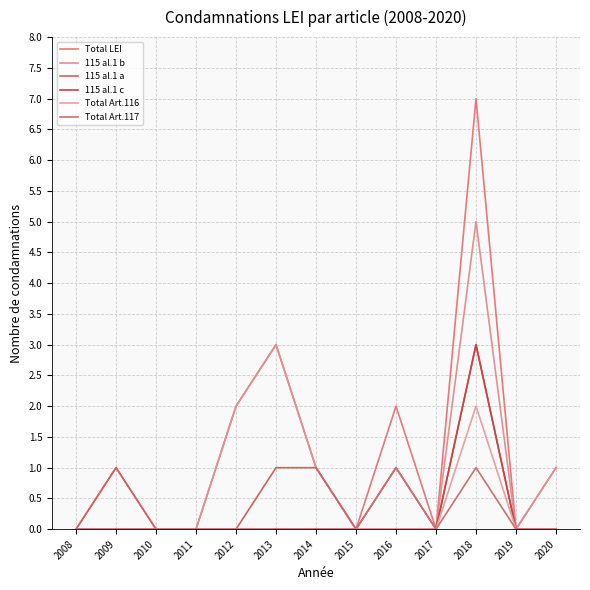

Does the chart have visible grid lines?

Yes